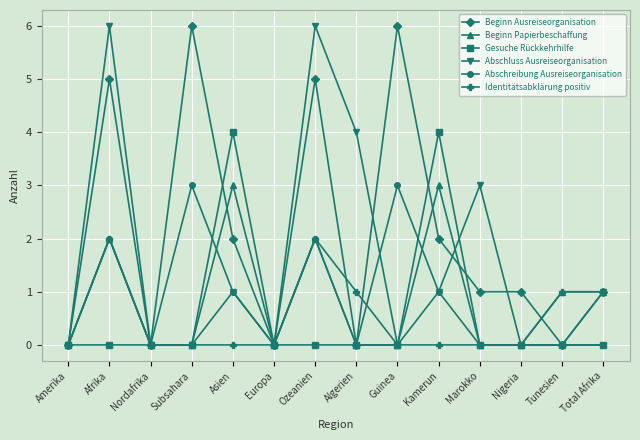

What is the total value across all series at Total Afrika?

4